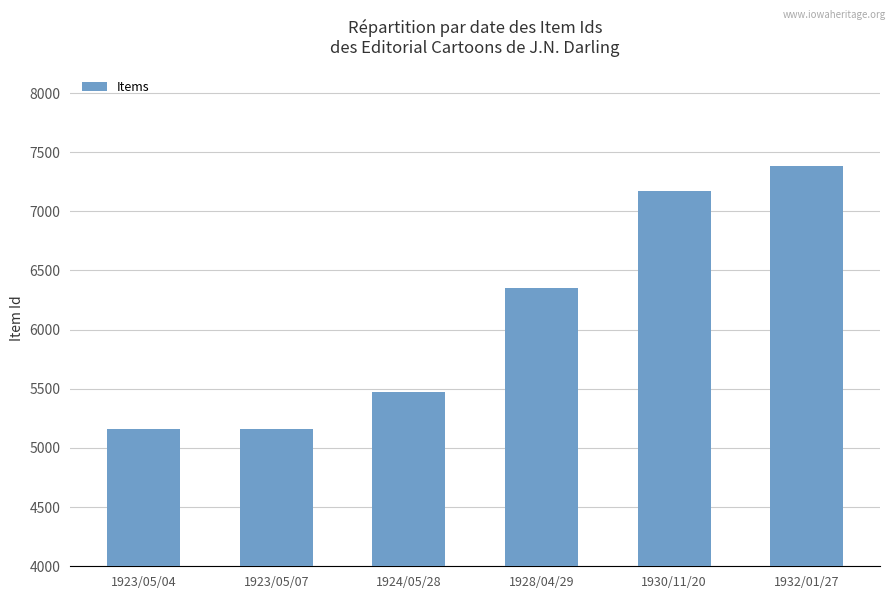

Which has a higher value, 1928/04/29 or 1923/05/04?

1928/04/29